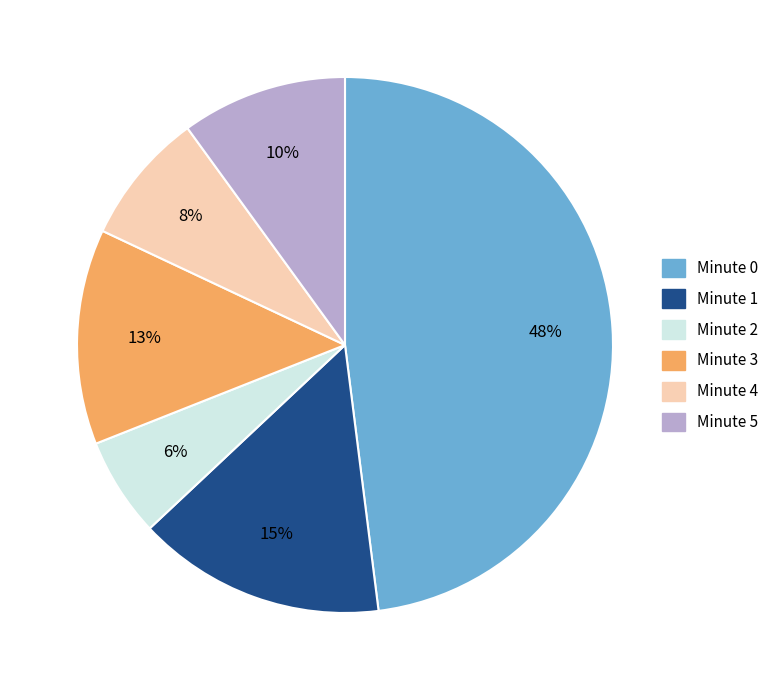

Which category has the biggest portion of the pie?

Minute 0